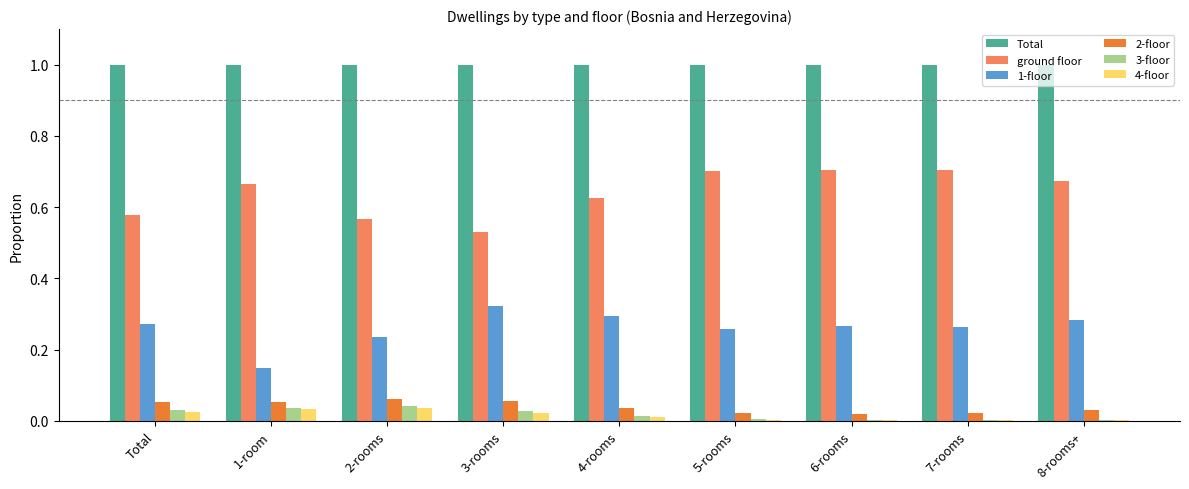

The Total series shows 0.6 at 4-rooms. True or false?

False